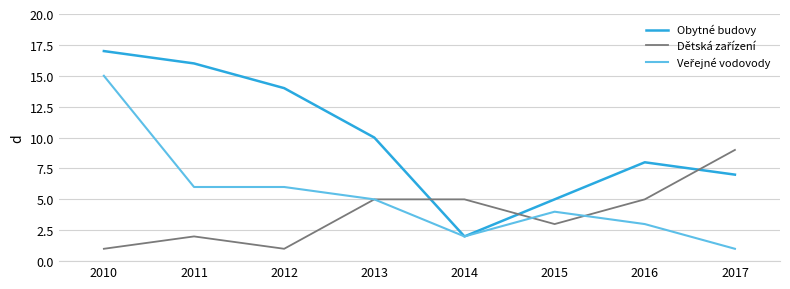

The value of Obytné budovy at 2014 is 1. True or false?

False